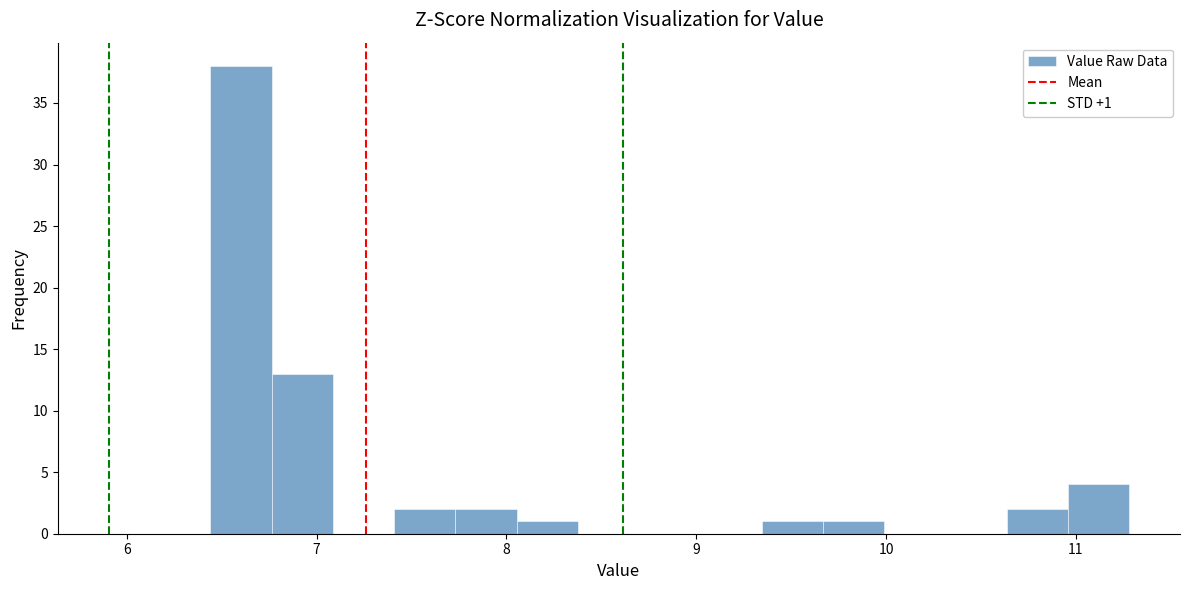

Around what value on the x-axis is the tallest bar? Give the approximate position of its centre, as read against the axis.

6.6